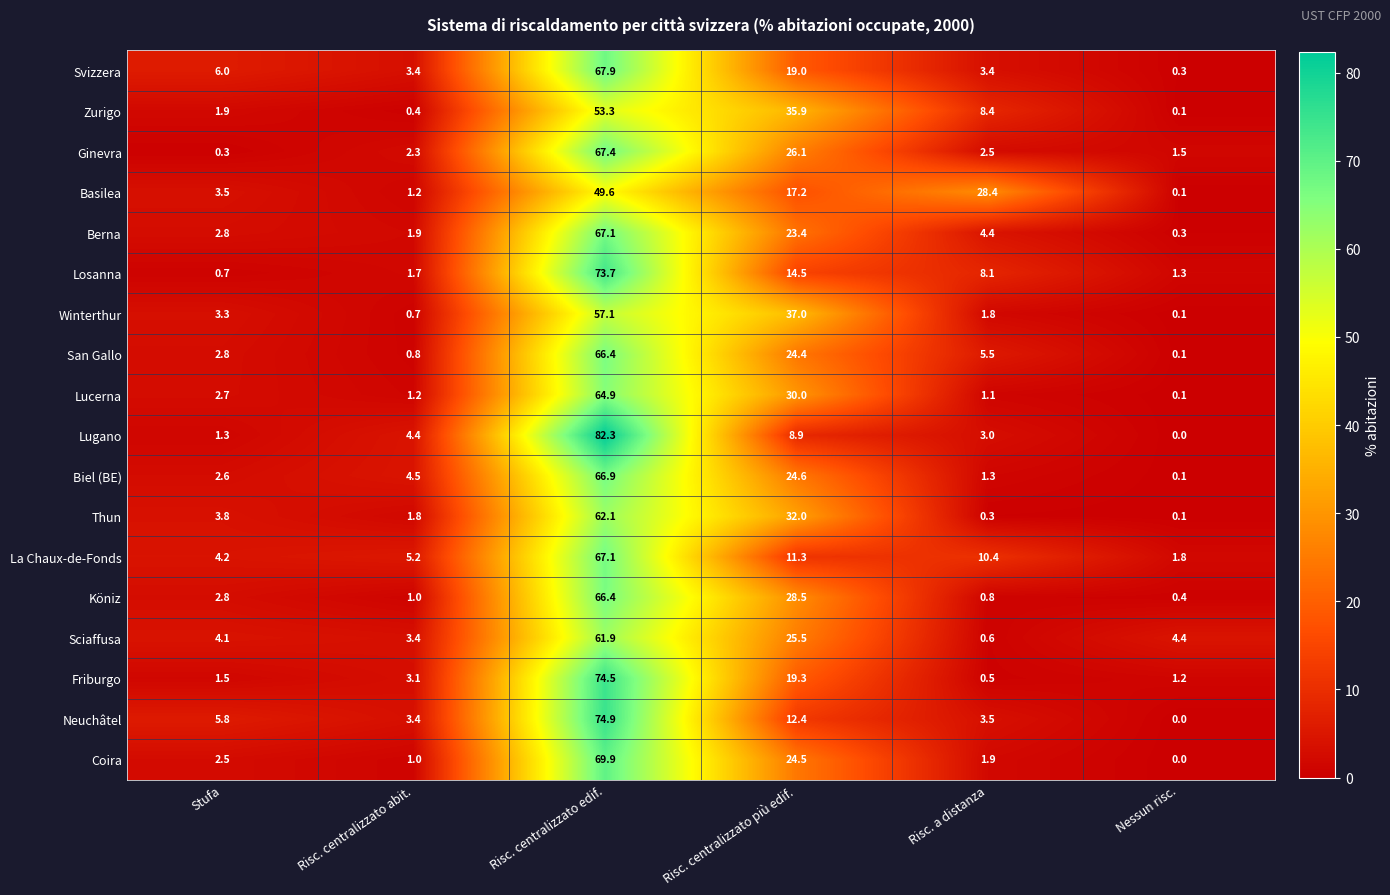

Where is Sciaffusa nearest to the value 31?

Risc. centralizzato più edif.